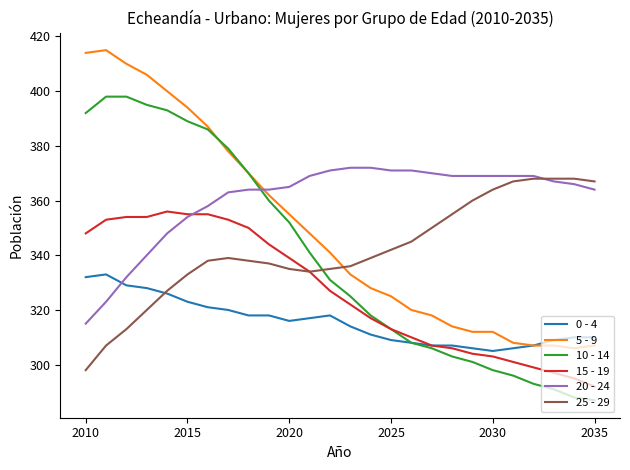

True or false: 20 - 24 and 25 - 29 cross at least once.

True